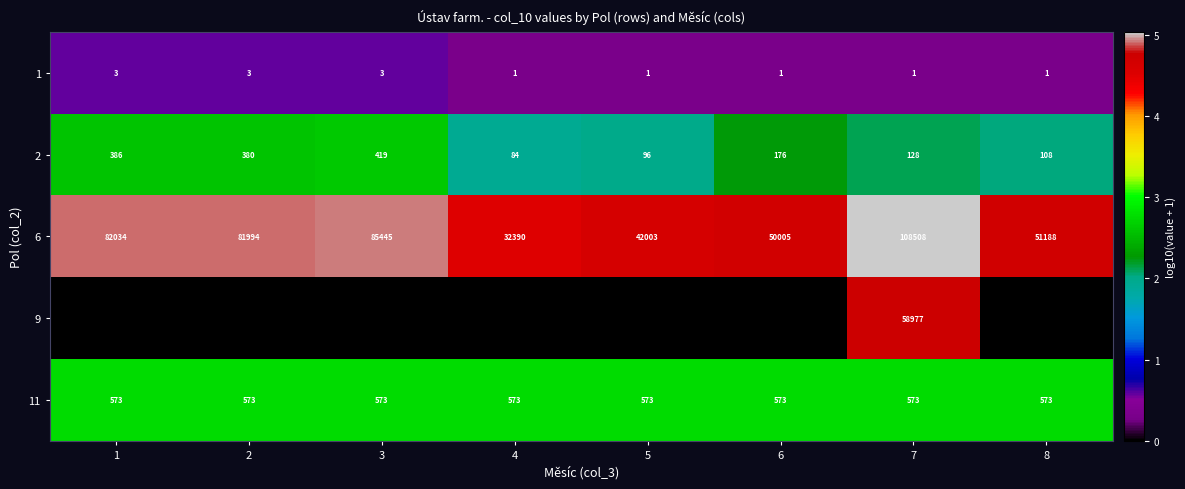

The value of 11 at 8 is 242. True or false?

False